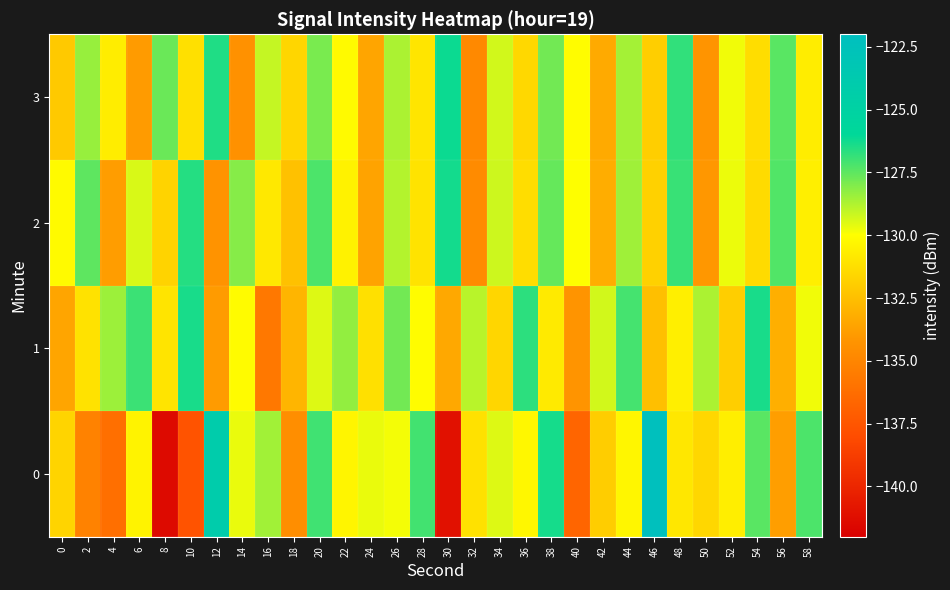

Rank the series by their maximum value, from highest to lowest.

0, 3, 2, 1